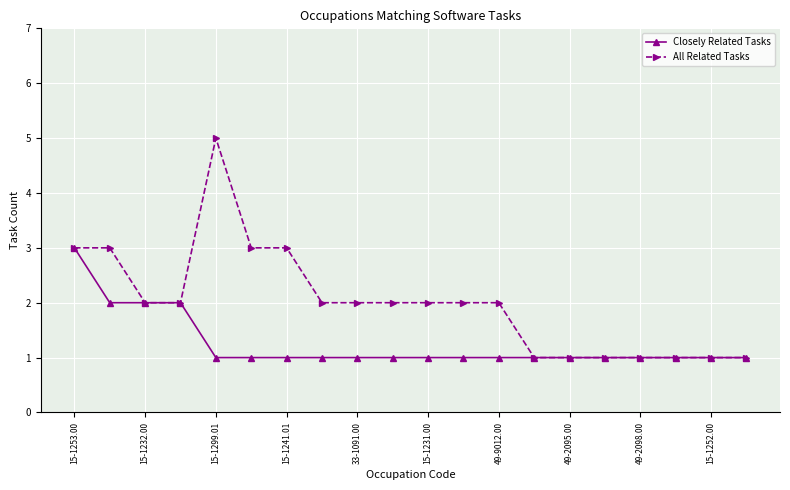

Rank the series by their maximum value, from lowest to highest.

Closely Related Tasks, All Related Tasks